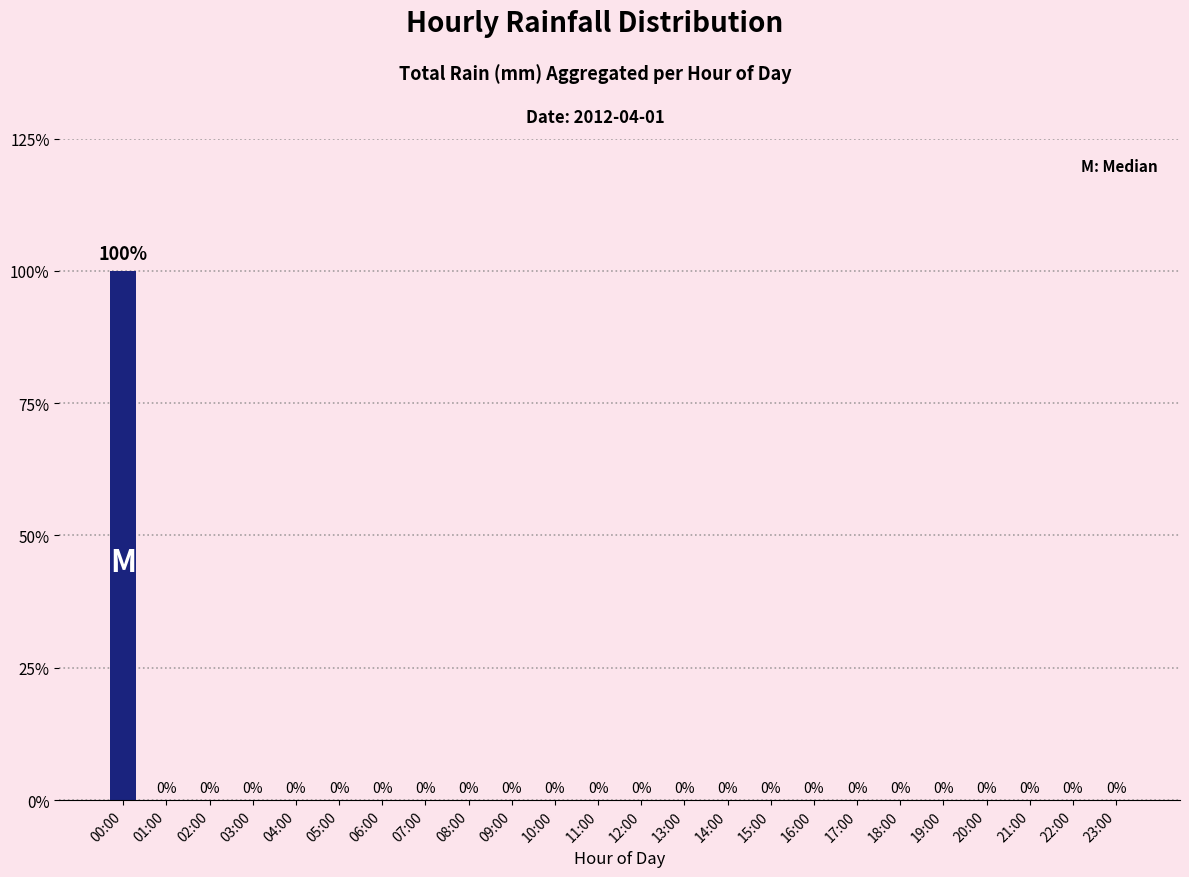

Rank the categories by value from highest to lowest.

00:00, 01:00, 02:00, 03:00, 04:00, 05:00, 06:00, 07:00, 08:00, 09:00, 10:00, 11:00, 12:00, 13:00, 14:00, 15:00, 16:00, 17:00, 18:00, 19:00, 20:00, 21:00, 22:00, 23:00